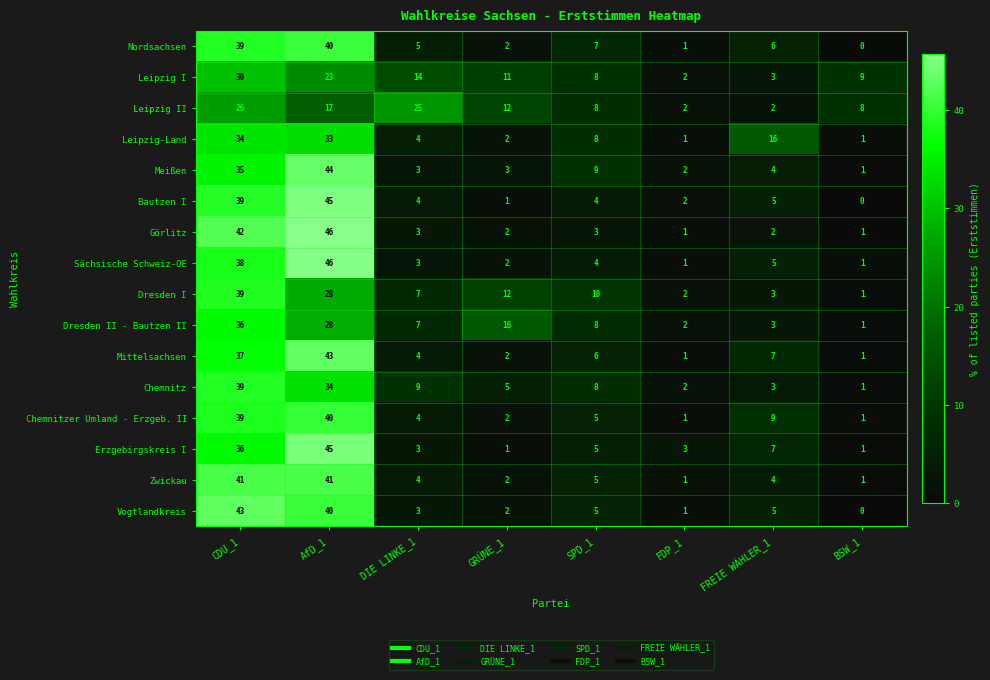

At which label does Leipzig-Land first exceed 8?

CDU_1